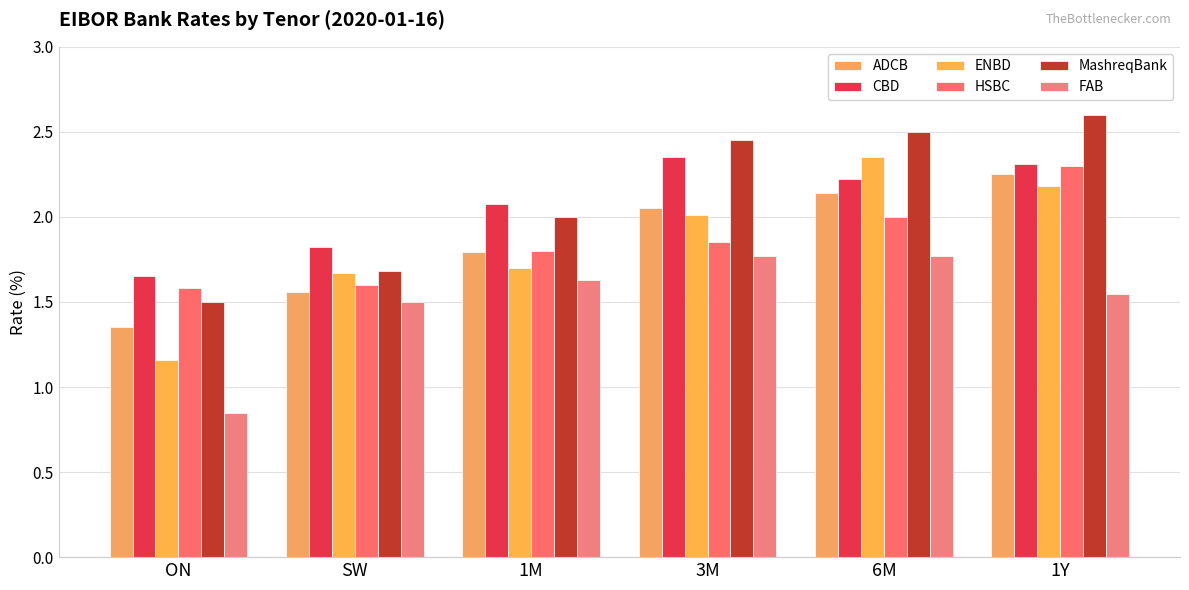

Reading right to left, what are all the values shown in this chart?

ADCB: 2.2	2.1	2.1	1.8	1.6	1.4
CBD: 2.3	2.2	2.4	2.1	1.8	1.7
ENBD: 2.2	2.4	2.0	1.7	1.7	1.2
HSBC: 2.3	2.0	1.9	1.8	1.6	1.6
MashreqBank: 2.6	2.5	2.5	2.0	1.7	1.5
FAB: 1.5	1.8	1.8	1.6	1.5	0.9